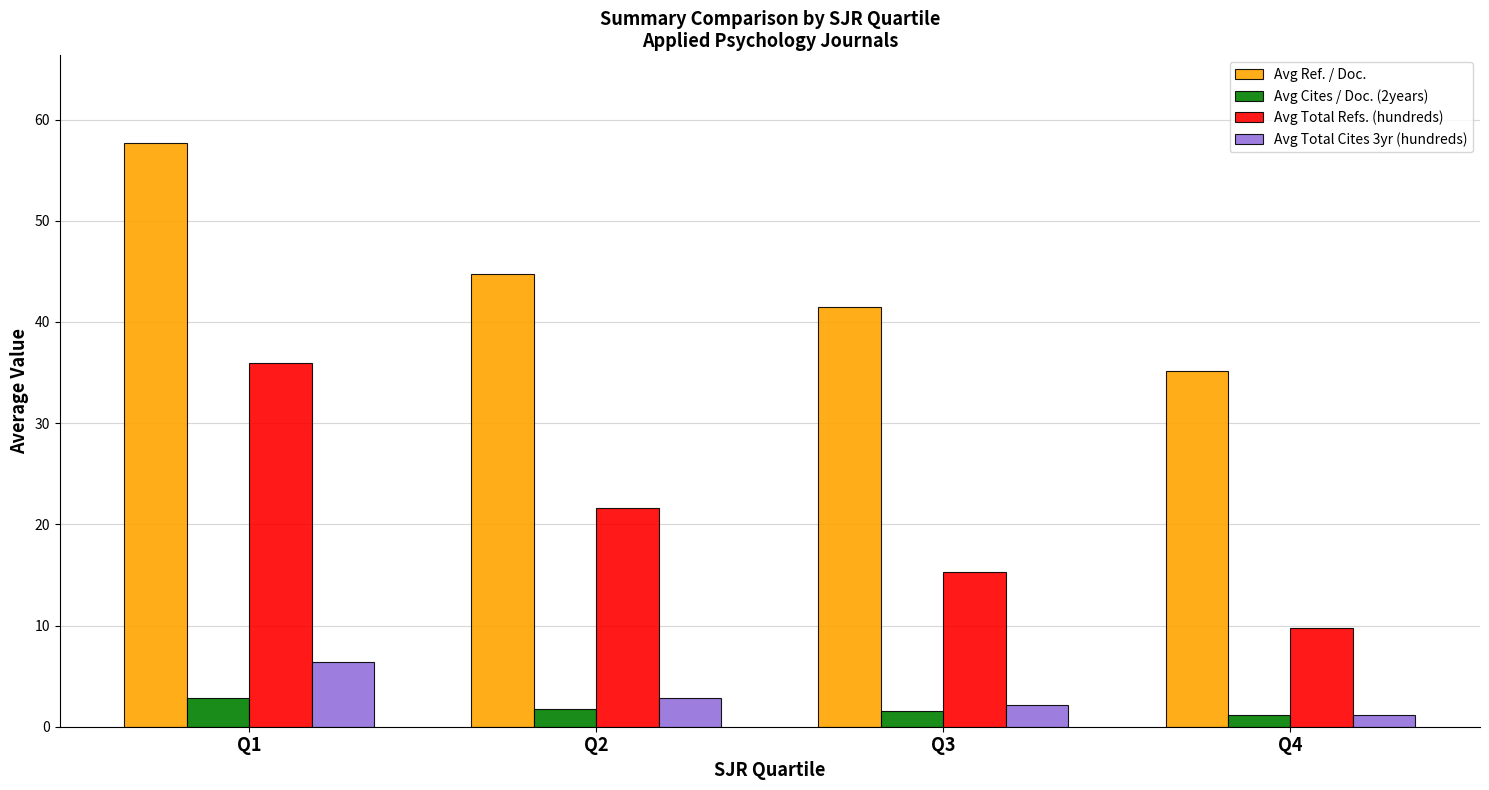

What is the sum of all Avg Total Cites 3yr (hundreds) values?

12.6